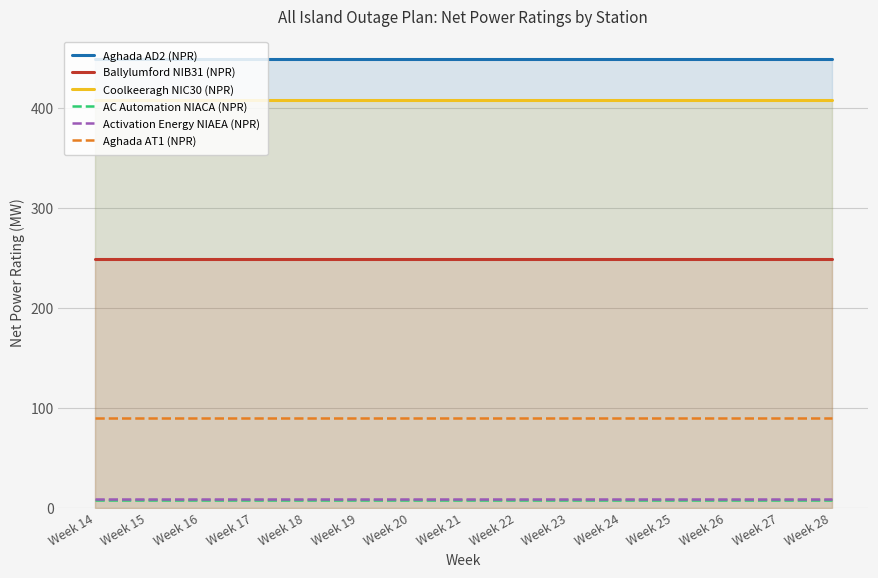

Rank the categories by Activation Energy NIAEA (NPR) value from highest to lowest.

Week 14, Week 15, Week 16, Week 17, Week 18, Week 19, Week 20, Week 21, Week 22, Week 23, Week 24, Week 25, Week 26, Week 27, Week 28